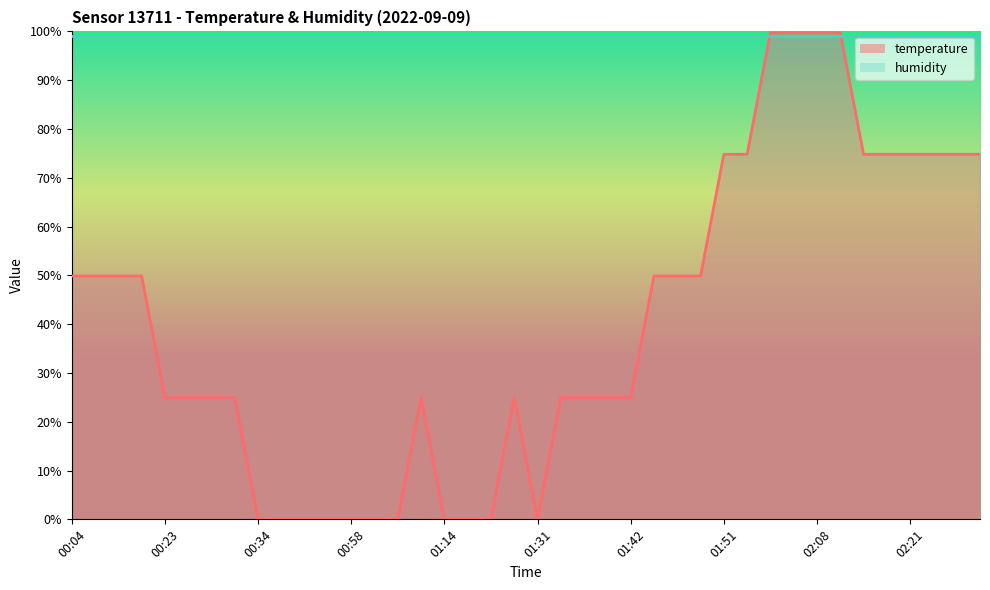

What is the label of the 34th point from the right?

00:29